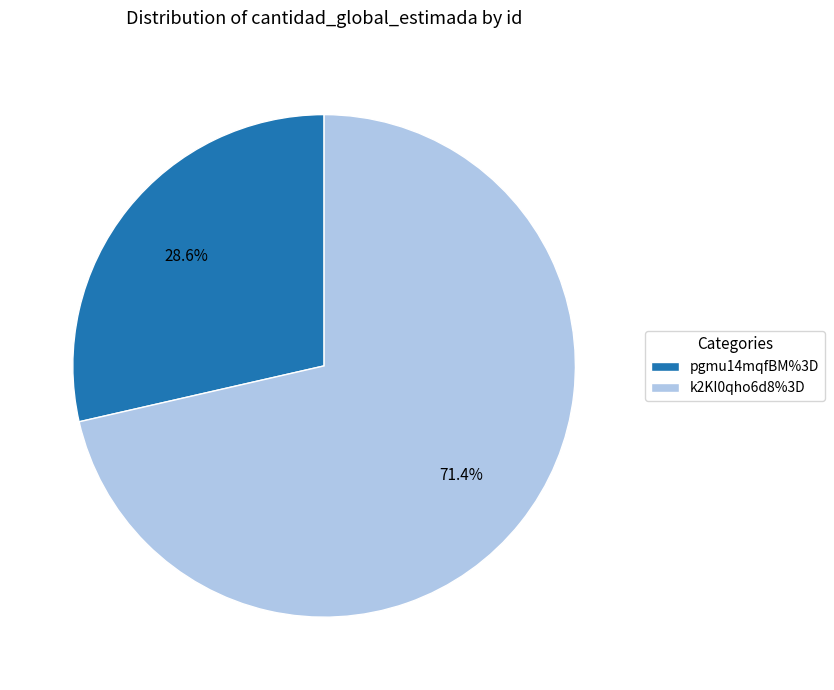

To the nearest percent, what is the difference between the pgmu14mqfBM%3D and k2KI0qho6d8%3D slice percentages?

43%